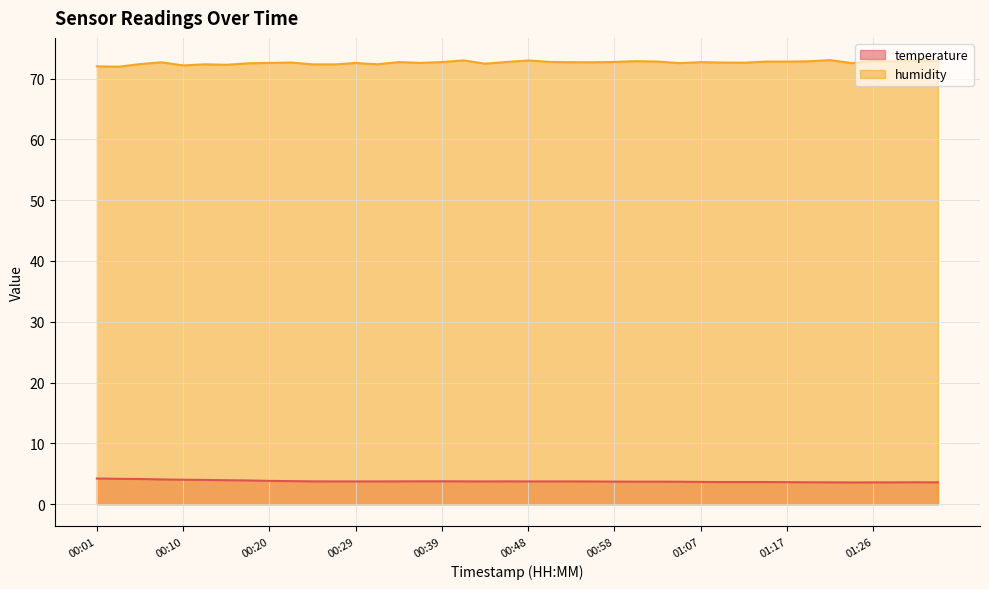

List the labels in order of temperature value, largest first.

00:01, 00:03, 00:06, 00:08, 00:10, 00:13, 00:15, 00:18, 00:20, 00:22, 00:37, 00:39, 00:25, 00:34, 00:41, 00:46, 00:27, 00:29, 00:32, 00:44, 00:48, 00:51, 00:53, 00:56, 00:58, 01:00, 01:03, 01:05, 01:07, 01:10, 01:12, 01:15, 01:17, 01:19, 01:31, 01:22, 01:29, 01:33, 01:26, 01:24